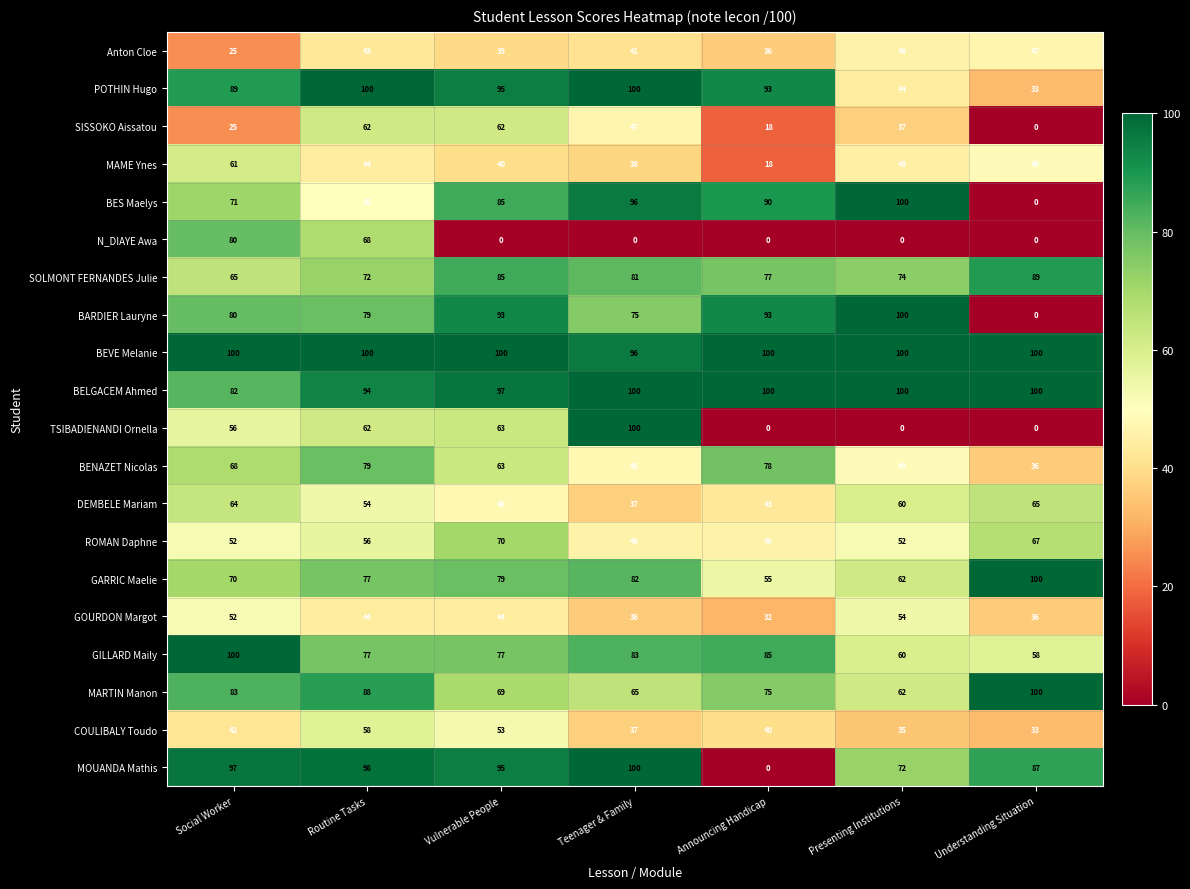

What is the sum of all MOUANDA Mathis values?

549